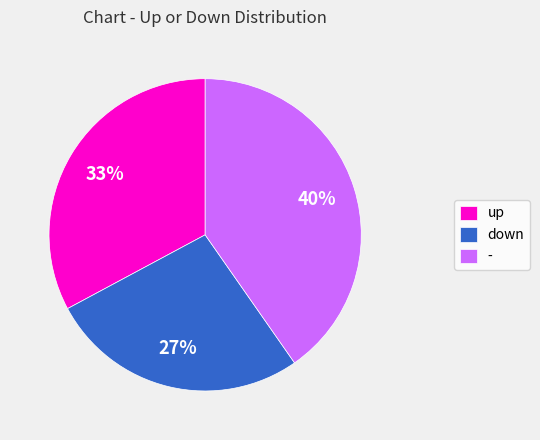

Which category has the smallest portion of the pie?

down